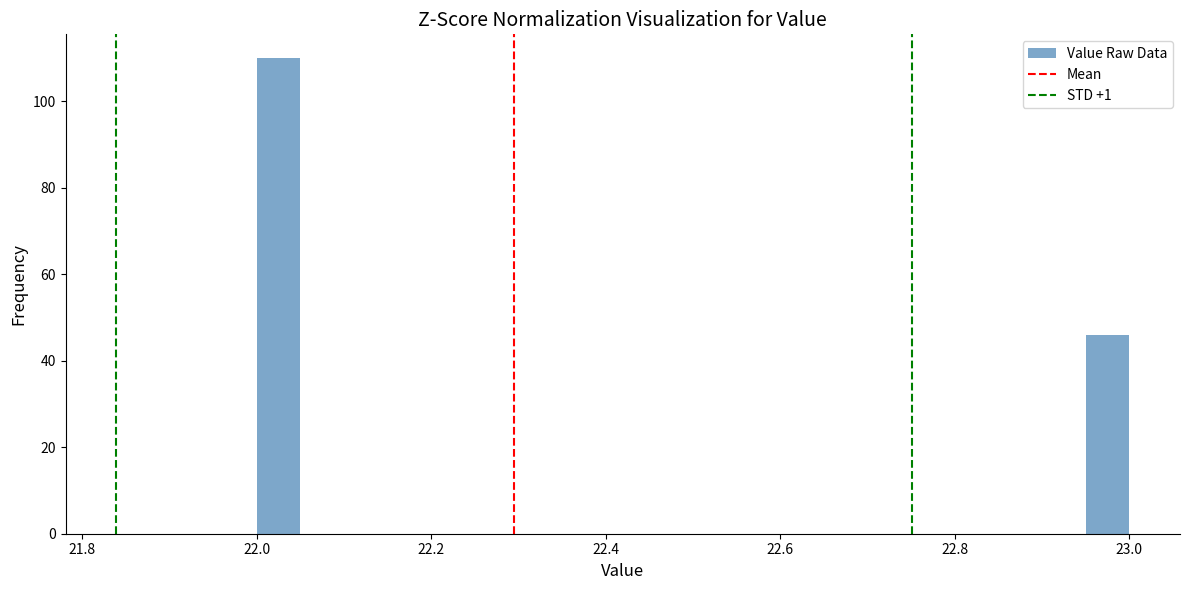

Read against the x-axis, roughly where is the centre of the tallest bar?

22.02